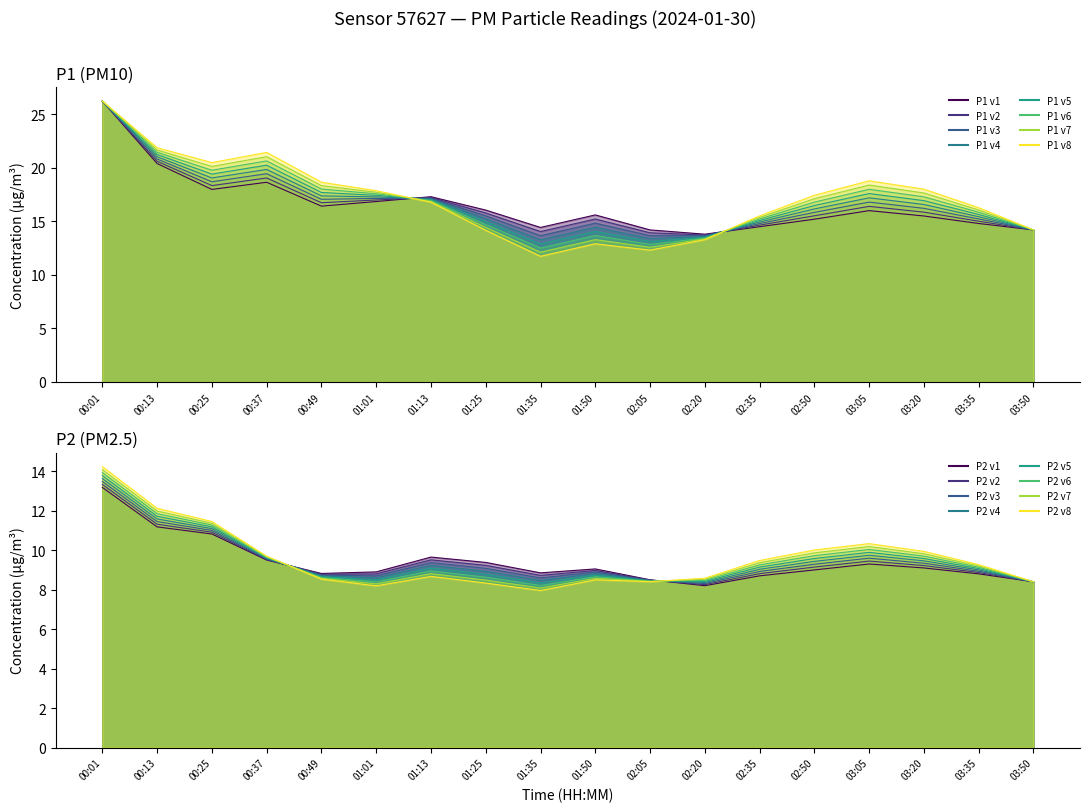

Is the value of P1 at 00:13 greater than the value of P2 at 03:05?

Yes